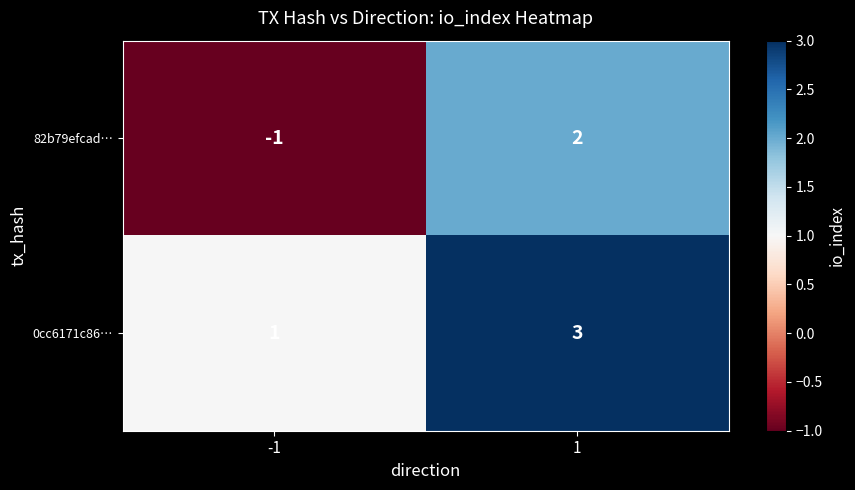

At 1, list the series in order from smallest to largest.

82b79efcad…, 0cc6171c86…